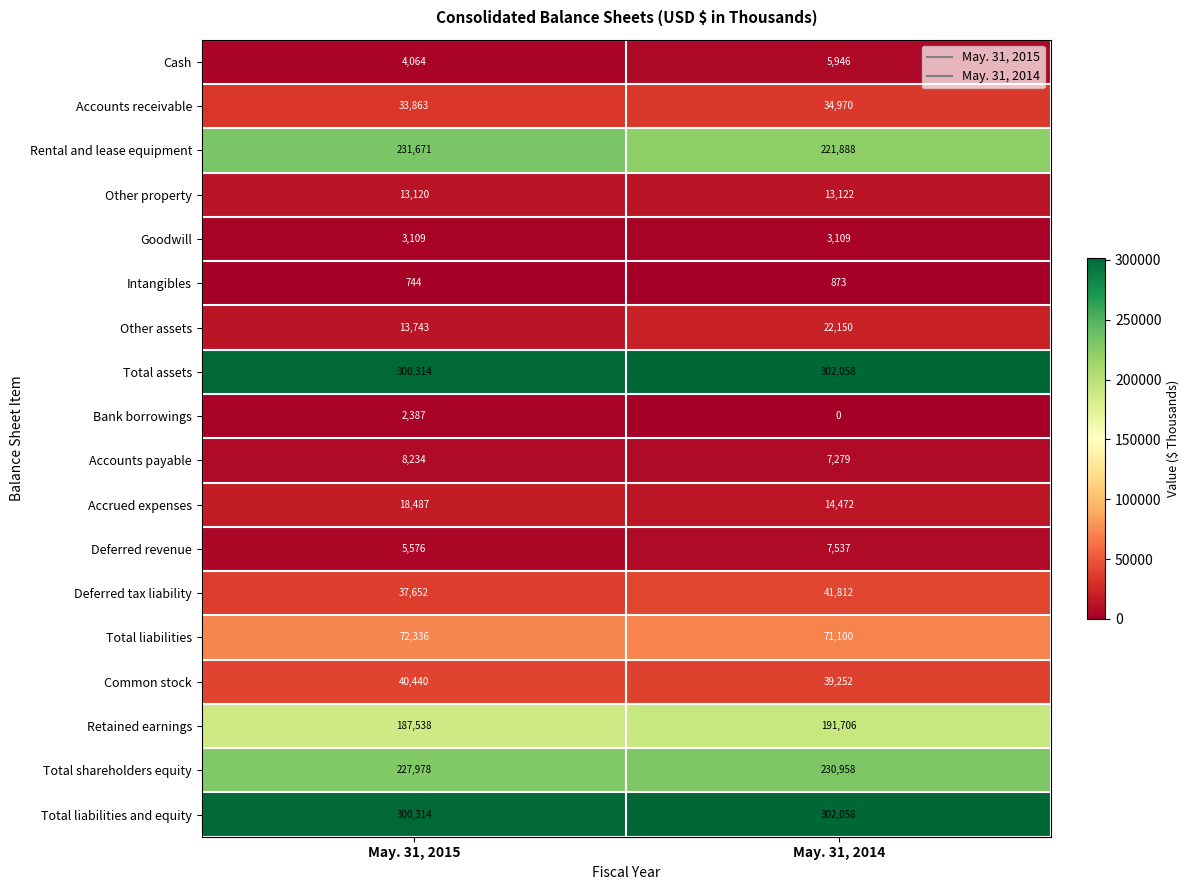

What is the total value across all series at May. 31, 2015?

1501570